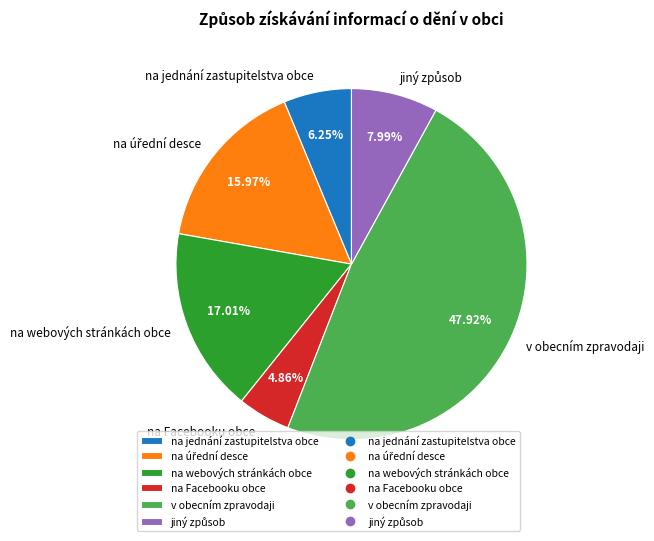

True or false: na webových stránkách obce accounts for 17% of the total.

True